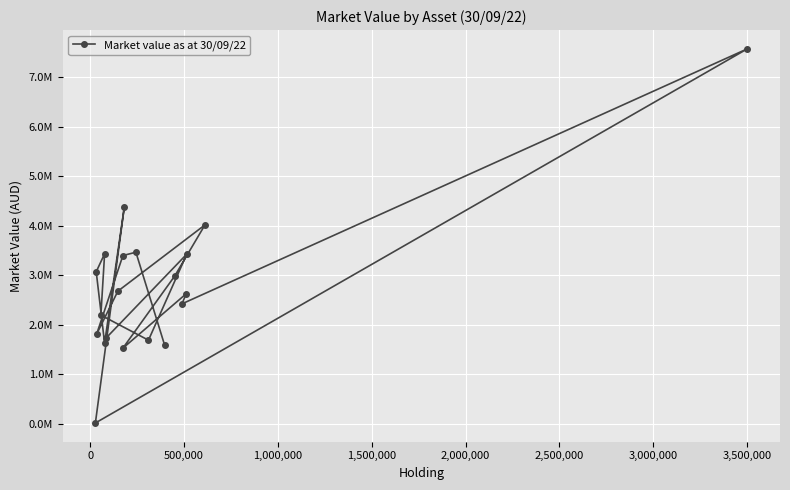

The value at 1,000,000 is 3227258.6. True or false?

False